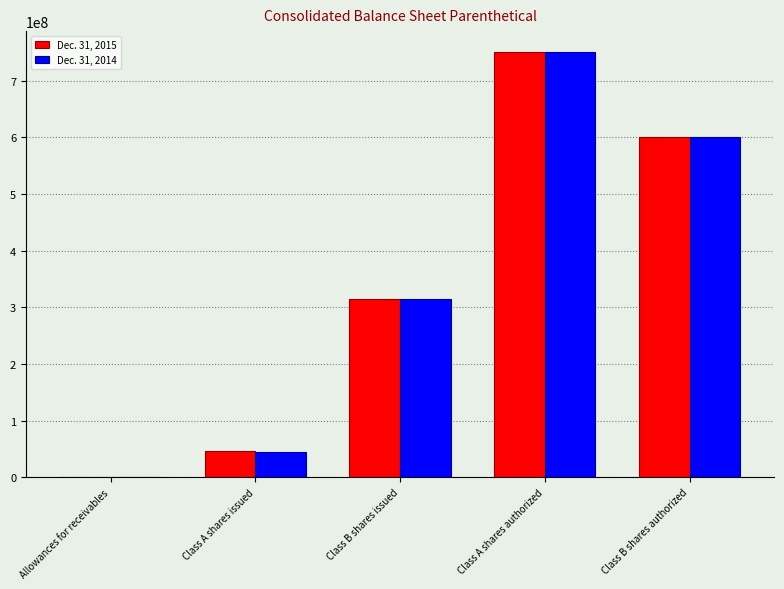

Is it true that Dec. 31, 2014 equals 45231282 at Class A shares issued?

True